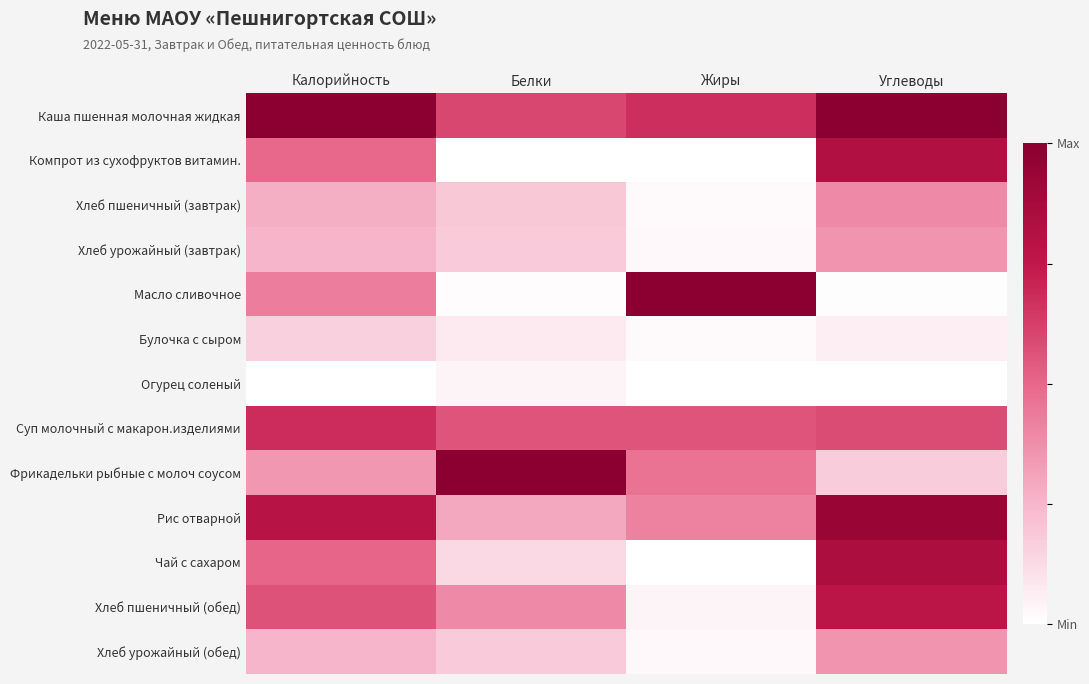

List the series in order of their peak value, lowest first.

Огурец соленый, Булочка с сыром, Хлеб урожайный (завтрак), Хлеб урожайный (обед), Хлеб пшеничный (завтрак), Суп молочный с макарон.изделиями, Хлеб пшеничный (обед), Компрот из сухофруктов витамин., Чай с сахаром, Рис отварной, Каша пшенная молочная жидкая, Масло сливочное, Фрикадельки рыбные с молоч соусом